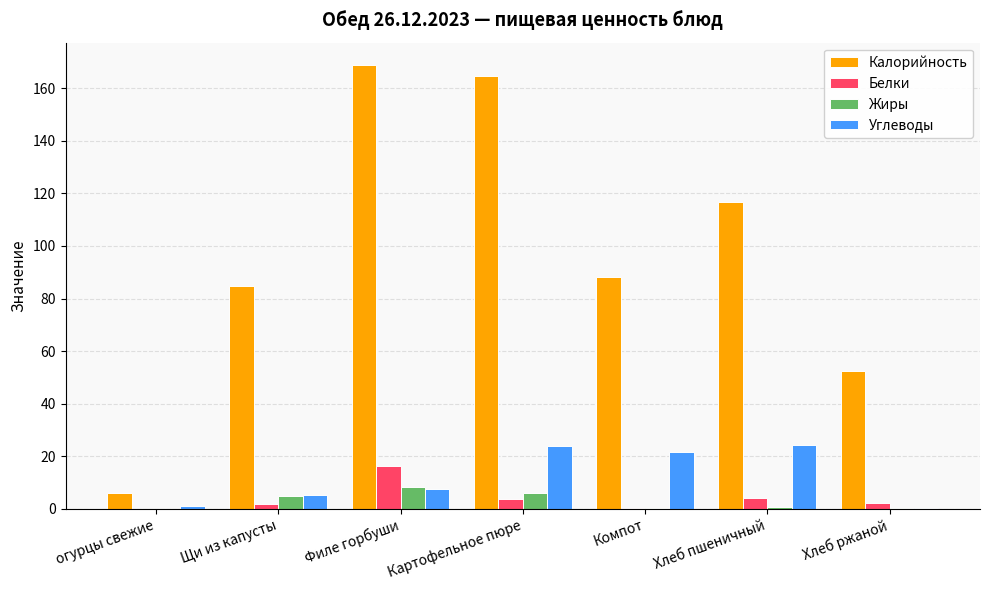

What is the difference between the Жиры values at Филе горбуши and Хлеб пшеничный?

7.8